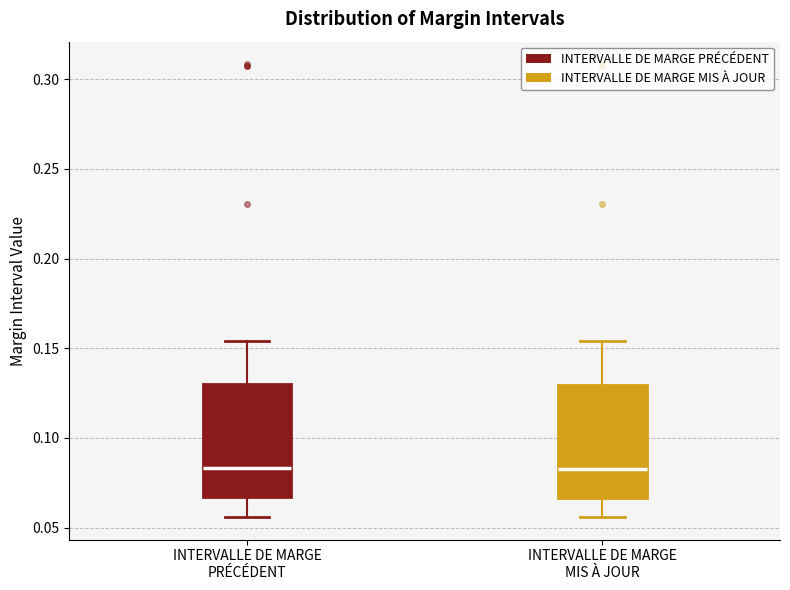

Reading left to right, read every box against the y-axis: the position of its median line, the range the box covers, and the ends of its whiskers. The values are not printed on the chart, so give them approximately, as read against the axis.

INTERVALLE DE MARGE PRÉCÉDENT: median 0.085, box 0.065 to 0.130, whiskers 0.055 to 0.155
INTERVALLE DE MARGE MIS À JOUR: median 0.085, box 0.065 to 0.130, whiskers 0.055 to 0.155